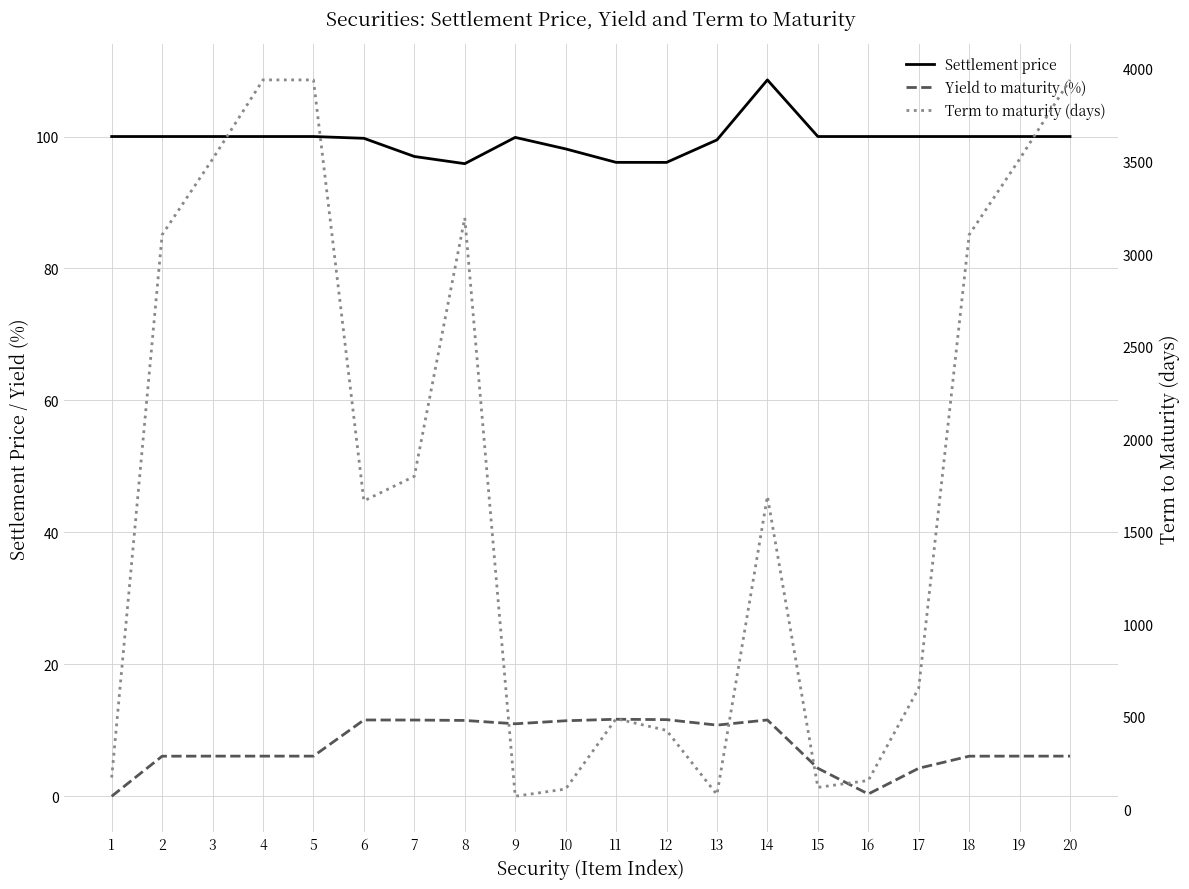

What is the average value of the Settlement price series?

99.5